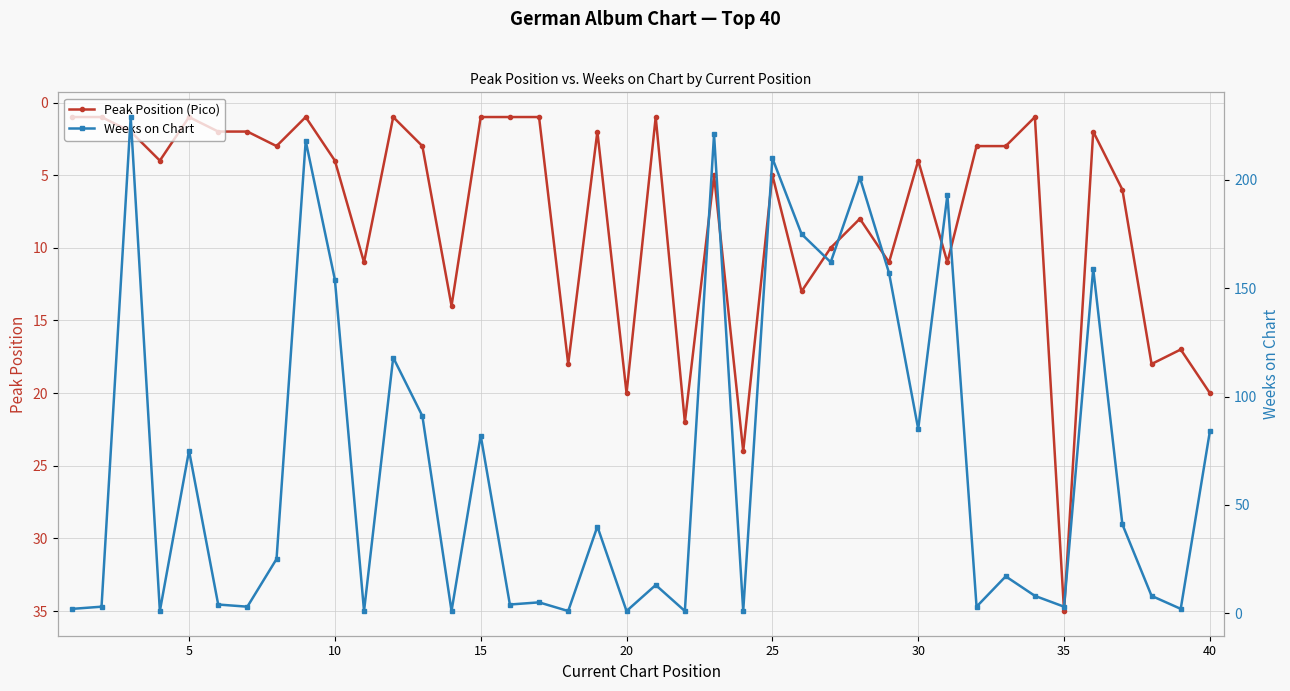

What is the highest value of the Peak Position (Pico) series?

35